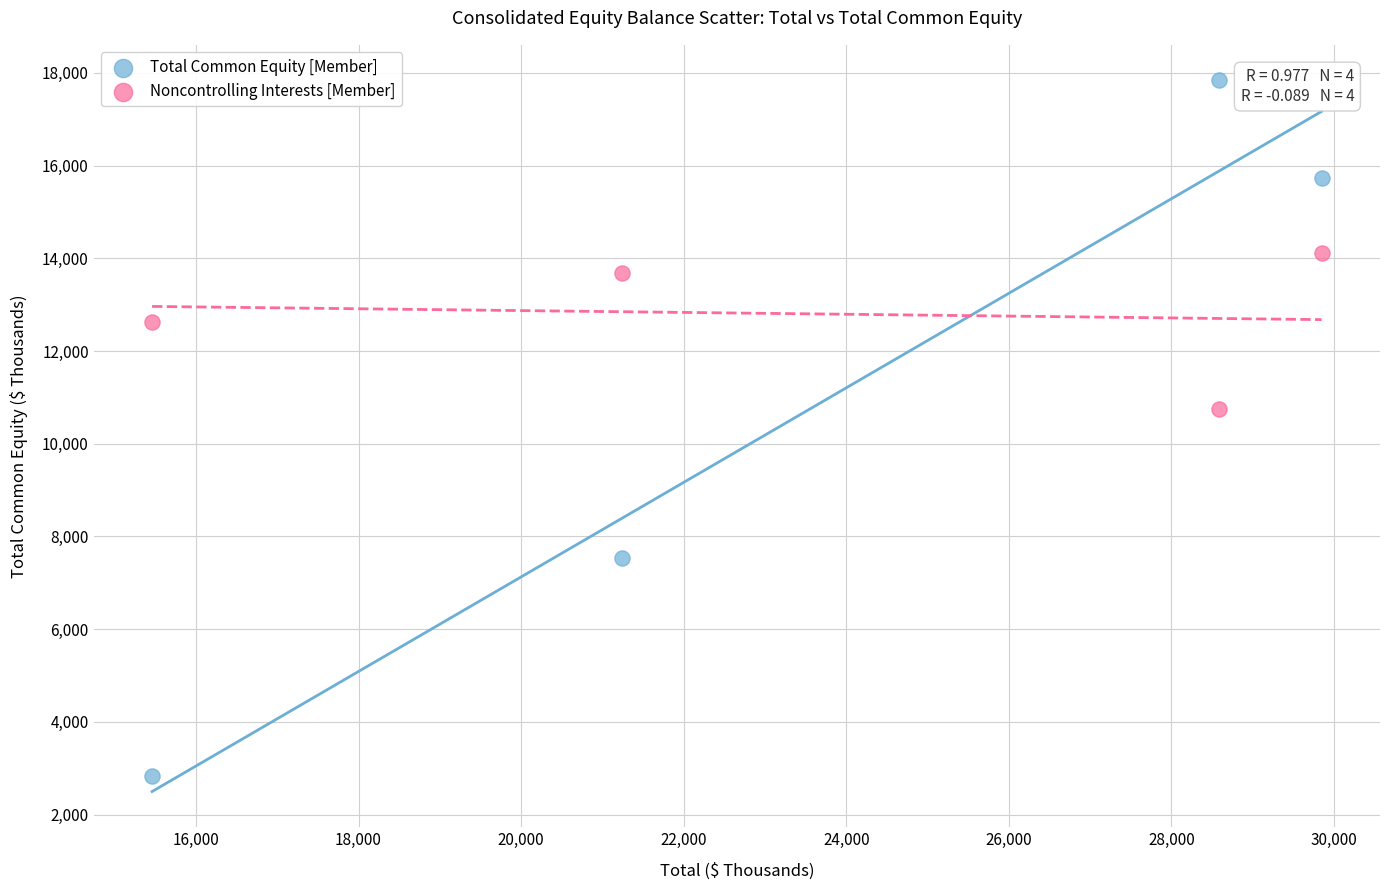

What are all the series names shown in the legend?

Total Common Equity [Member], Noncontrolling Interests [Member]